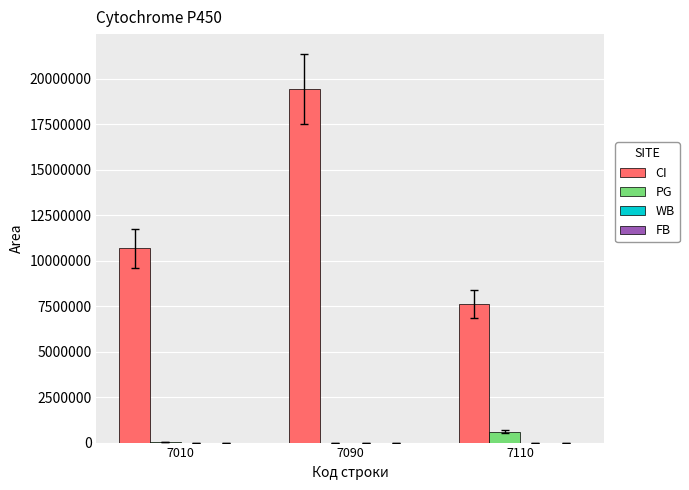

What is the maximum value shown in the chart?

19450257